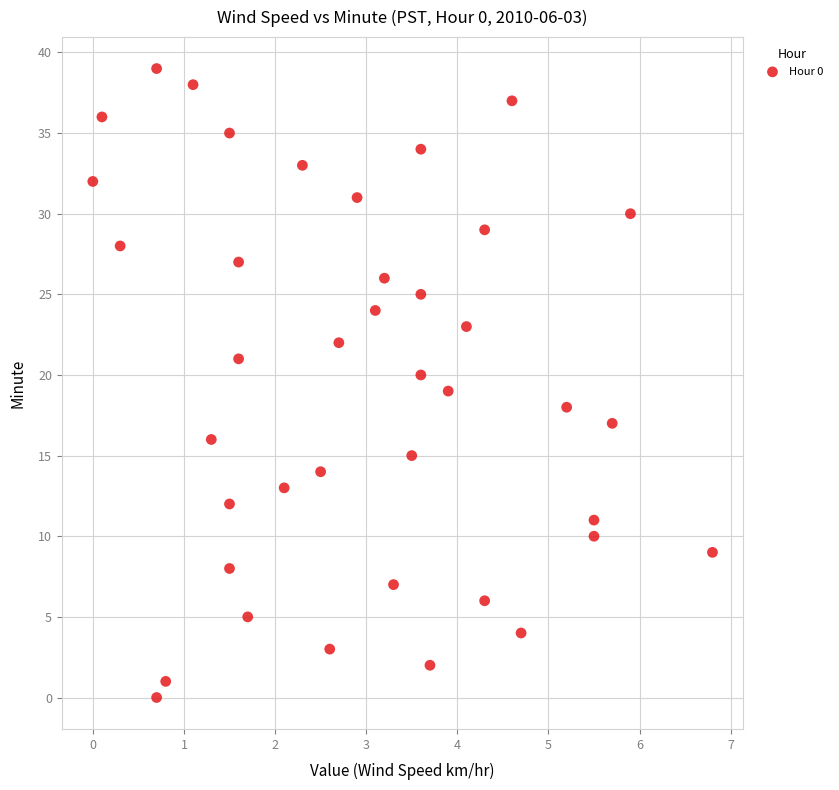

What is the range of Y values (max minus min)?

39